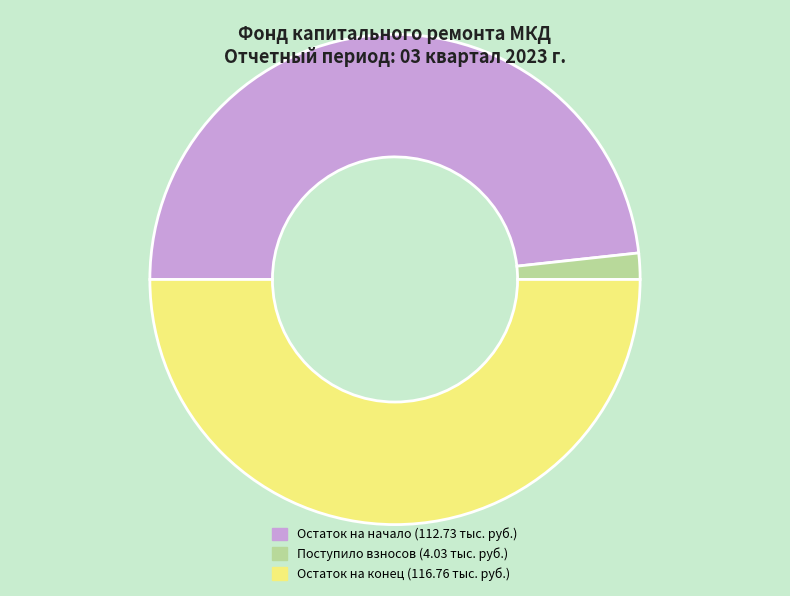

Which slice represents more than half of the pie?

Остаток на конец (116.76 тыс. руб.)